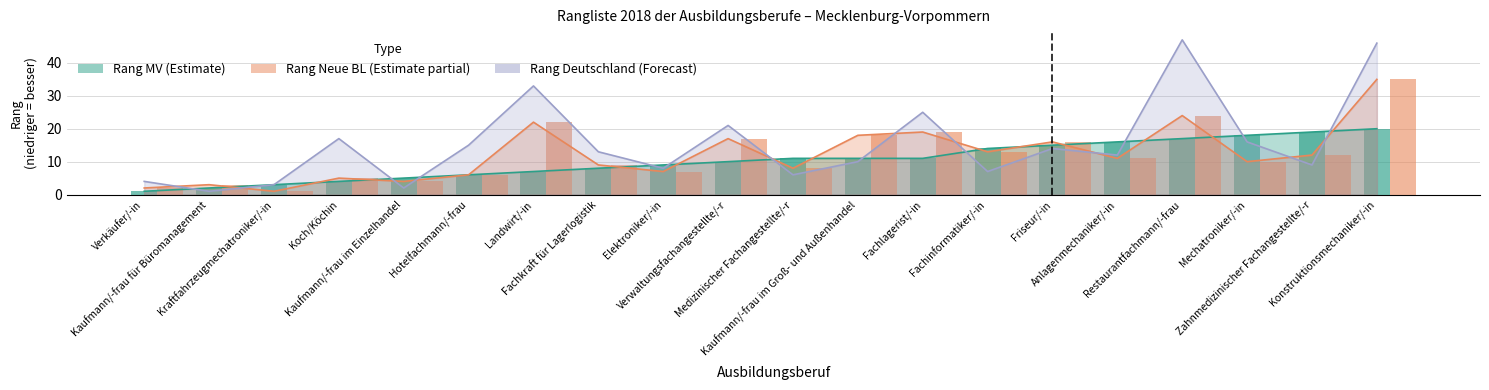

What is the sum of the Rang Deutschland values at Restaurantfachmann/-frau and Kaufmann/-frau im Einzelhandel?

49